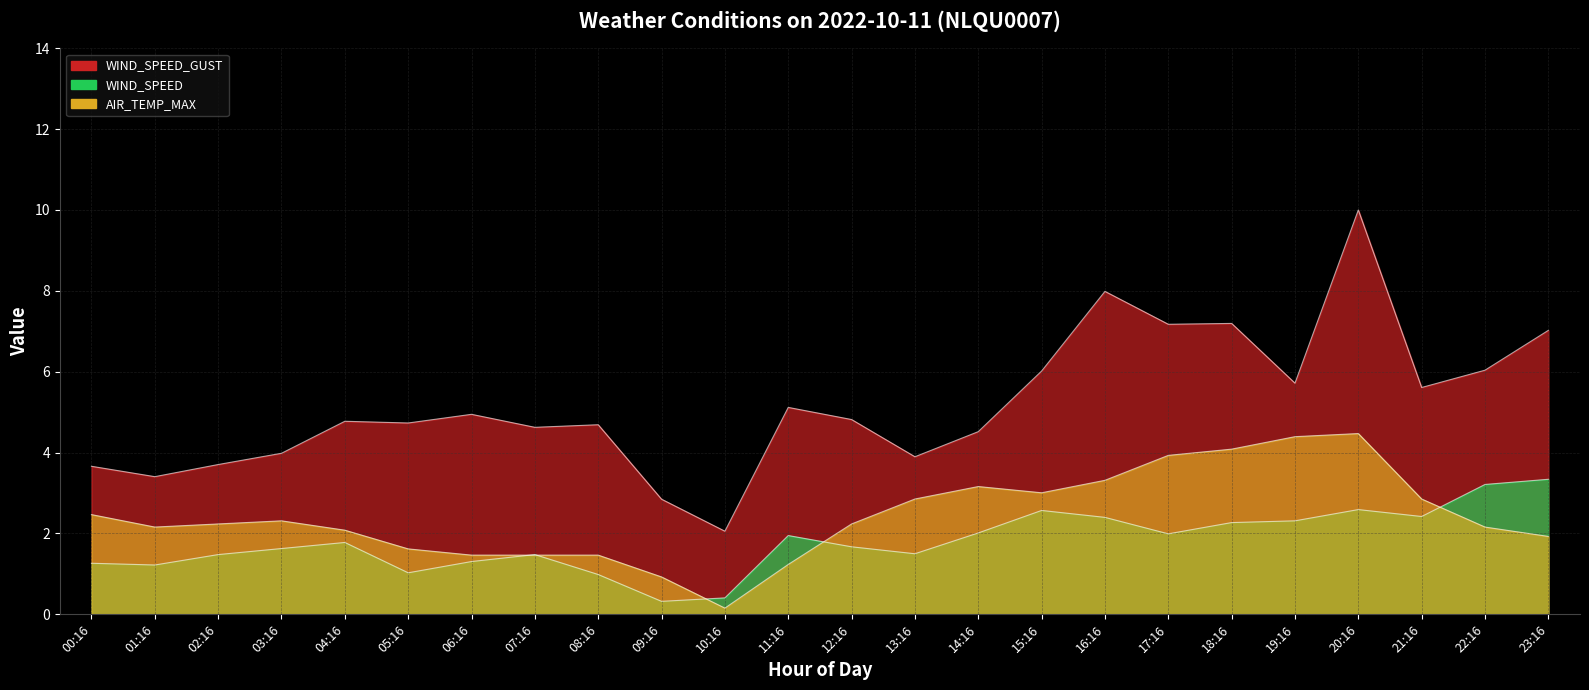

Reading left to right, extract all data points from this chart.

WIND_SPEED_GUST: 3.7	3.4	3.7	4.0	4.8	4.7	4.9	4.6	4.7	2.8	2.1	5.1	4.8	3.9	4.5	6.0	8.0	7.2	7.2	5.7	10.0	5.6	6.0	7.0
WIND_SPEED: 1.3	1.2	1.5	1.6	1.8	1.0	1.3	1.5	1.0	0.3	0.4	1.9	1.7	1.5	2.0	2.6	2.4	2.0	2.3	2.3	2.6	2.4	3.2	3.3
AIR_TEMP_MAX: 2.5	2.2	2.2	2.3	2.1	1.6	1.5	1.5	1.5	0.9	0.2	1.2	2.2	2.9	3.2	3.0	3.3	3.9	4.1	4.4	4.5	2.9	2.2	1.9